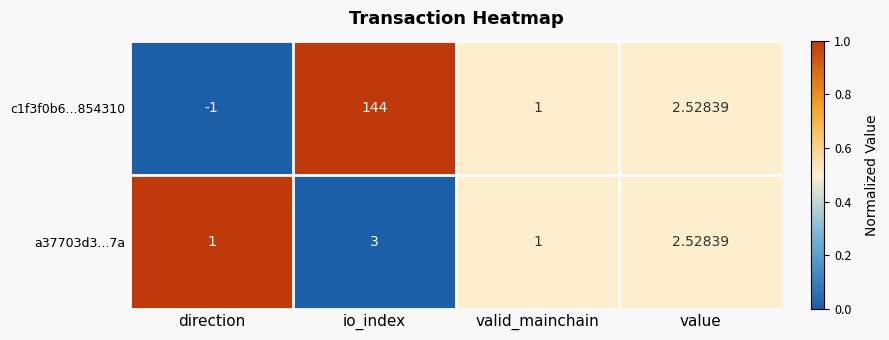

Rank the series by their maximum value, from highest to lowest.

c1f3f0b6...854310, a37703d3...7a